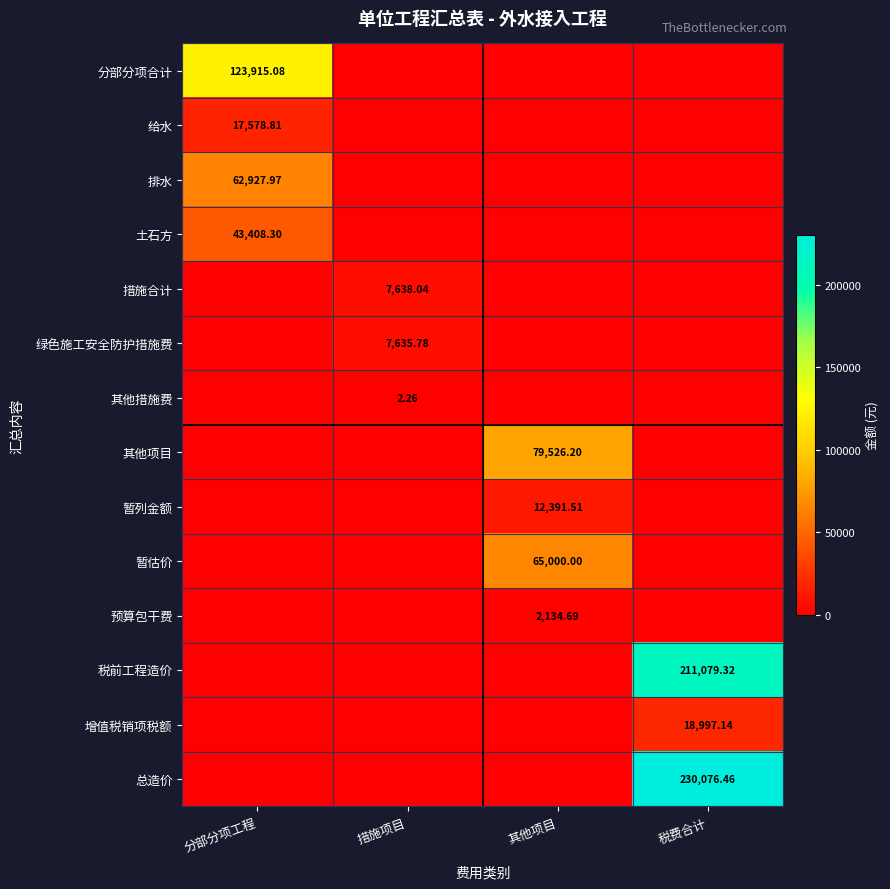

True or false: 其他项目 has a value of -34641.4 at 分部分项工程.

False